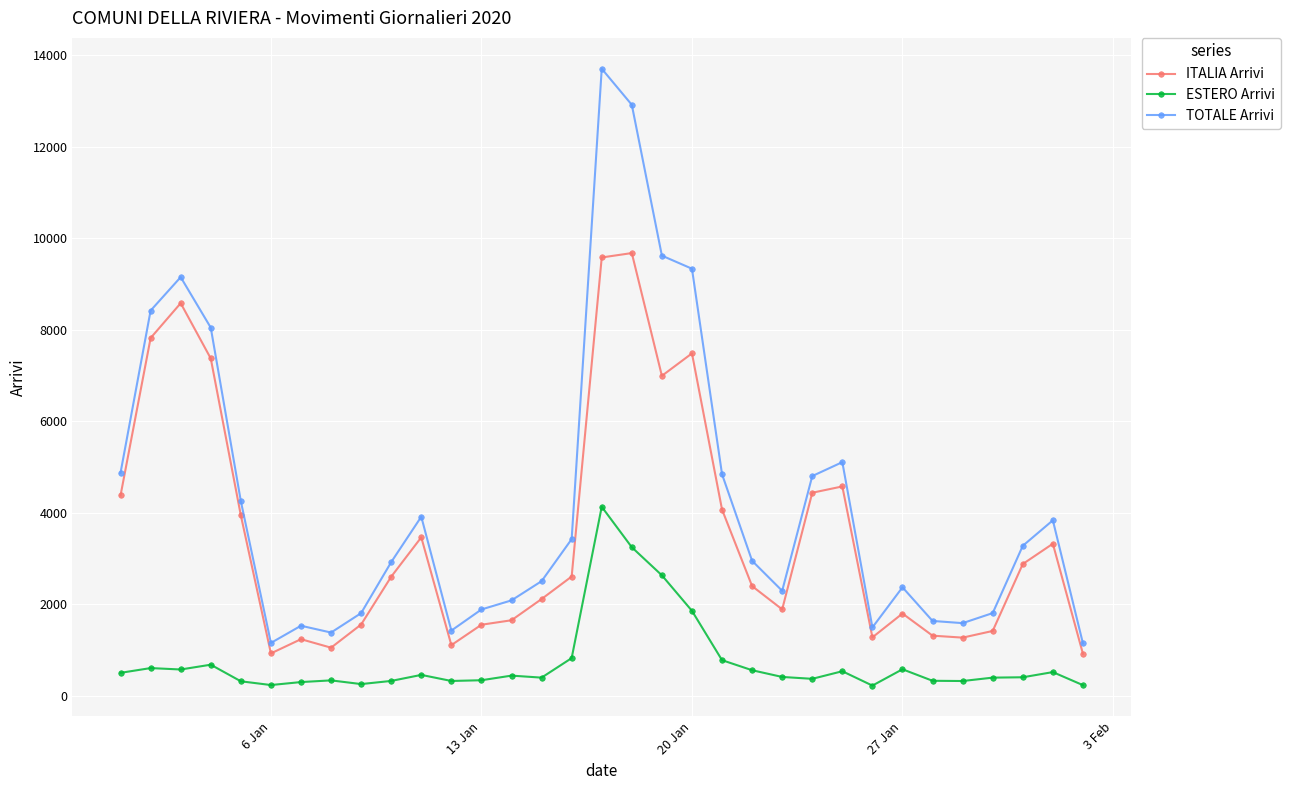

What is the average value of the ITALIA Arrivi series?

3550